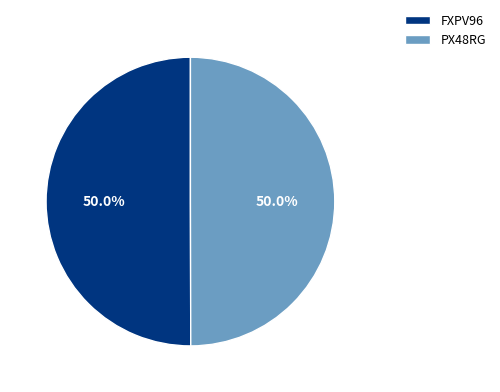

What is the ratio of the value at FXPV96 to the value at PX48RG?

1.0